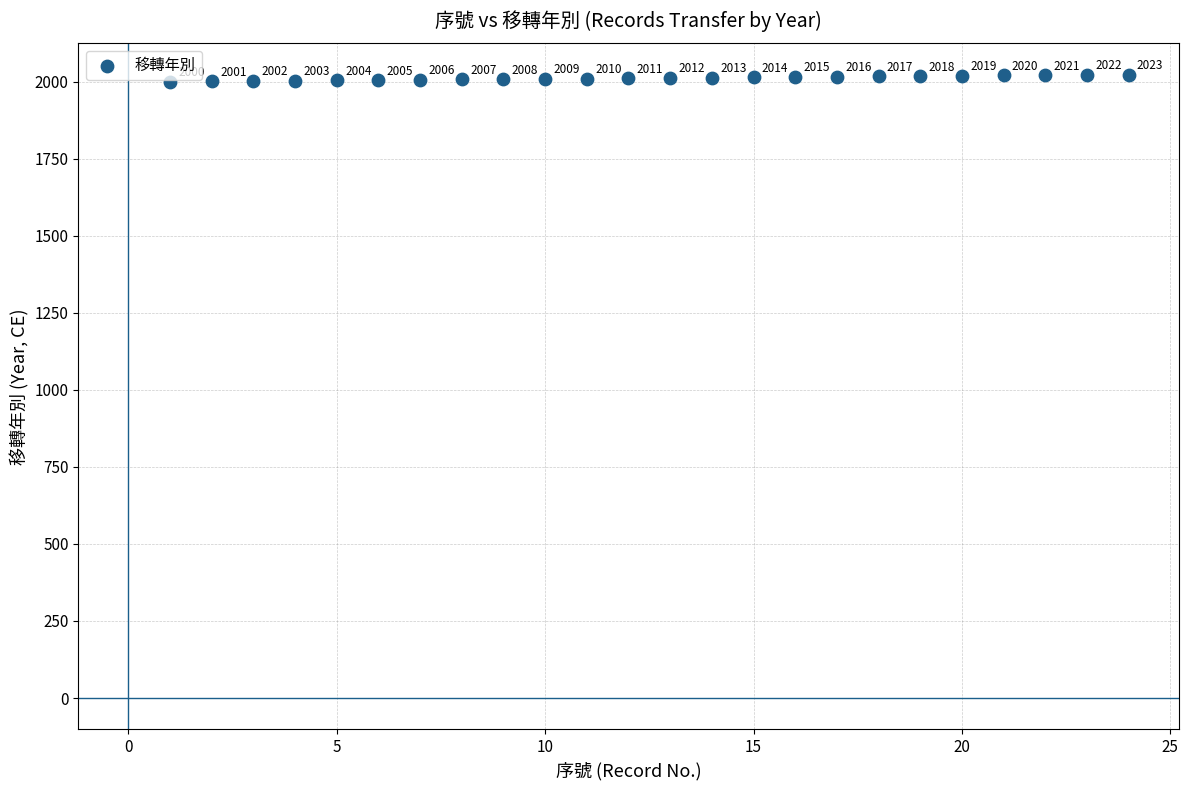

What is the range of Y values (max minus min)?

23